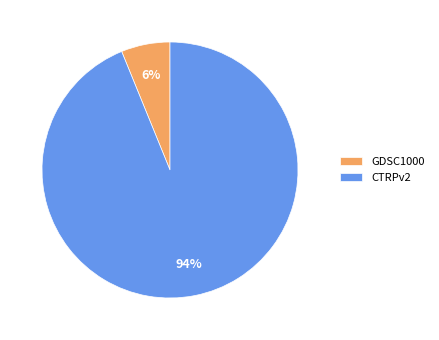

Is the sum of CTRPv2 and GDSC1000 greater than half?

Yes